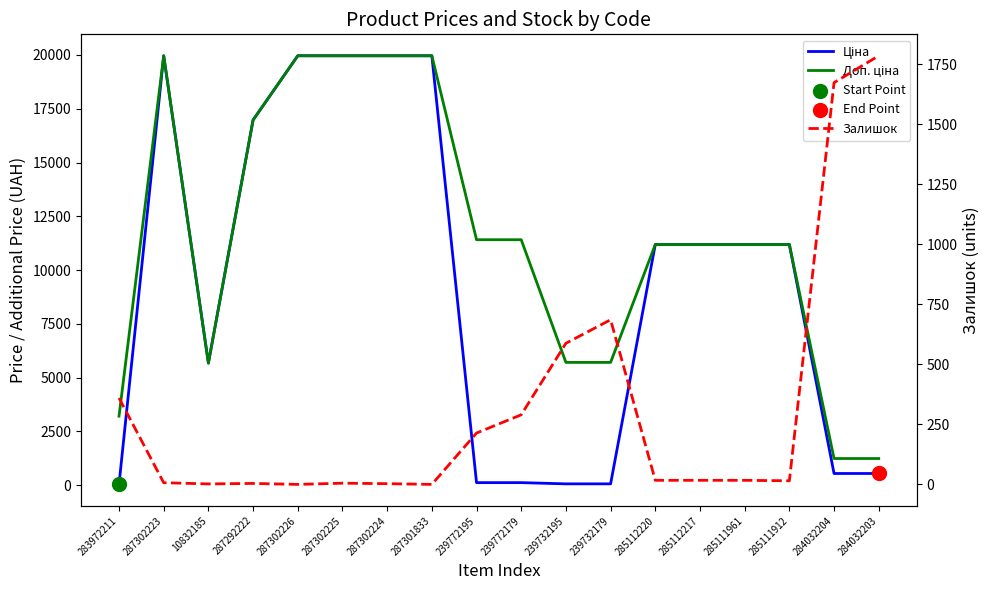

What are all the series names shown in the legend?

Ціна, Доп. ціна, Залишок